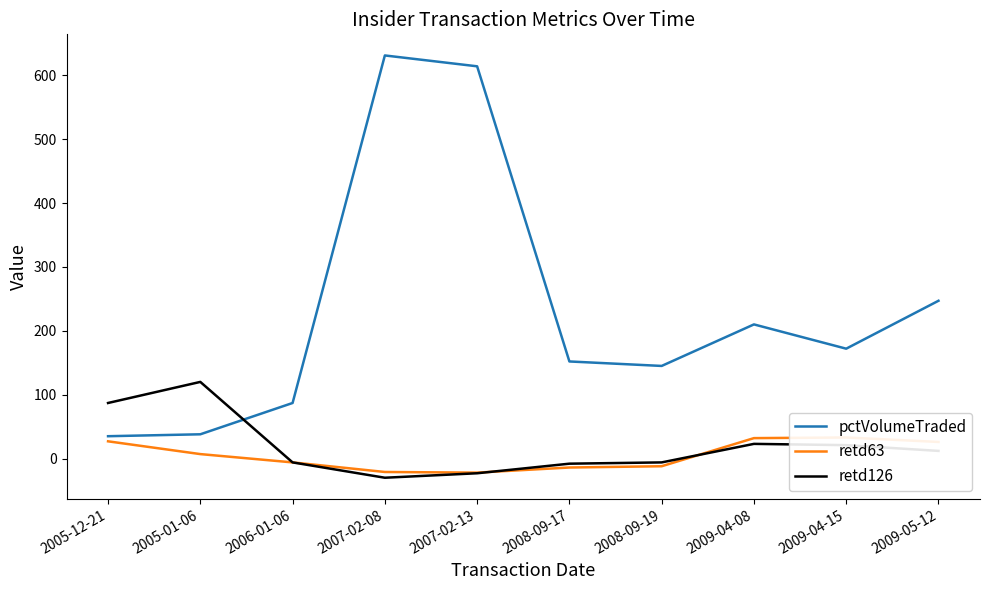

Rank the series by their maximum value, from highest to lowest.

pctVolumeTraded, retd126, retd63